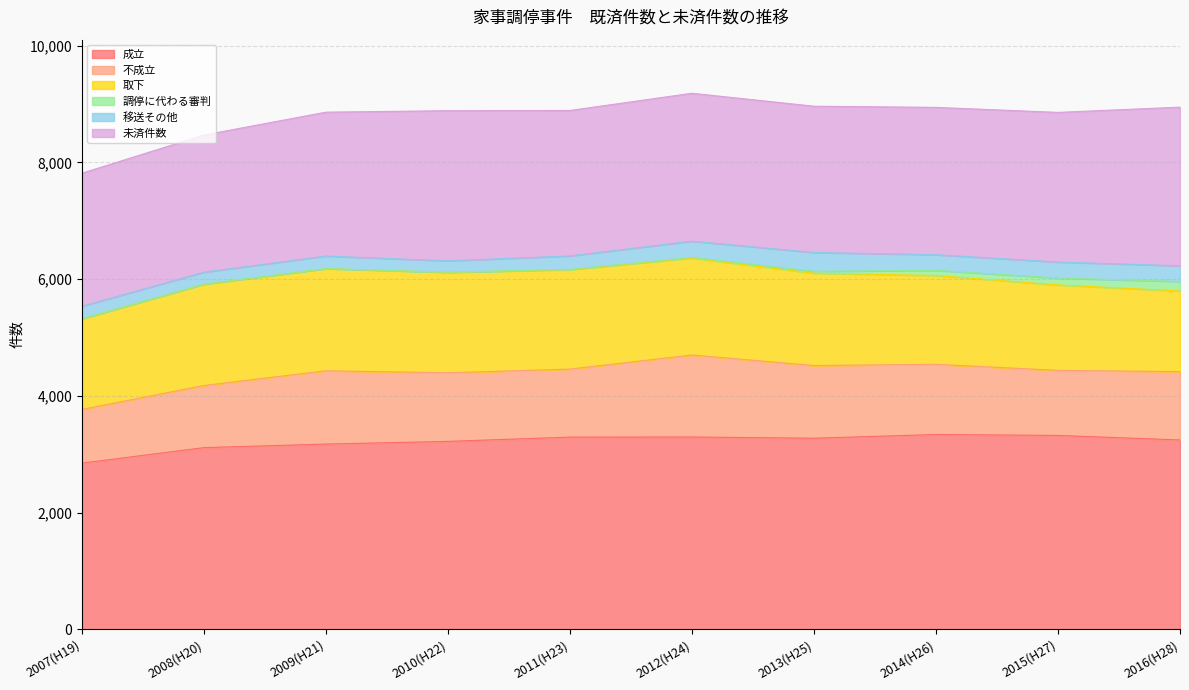

Where is the first local minimum for 移送その他?

2008(H20)